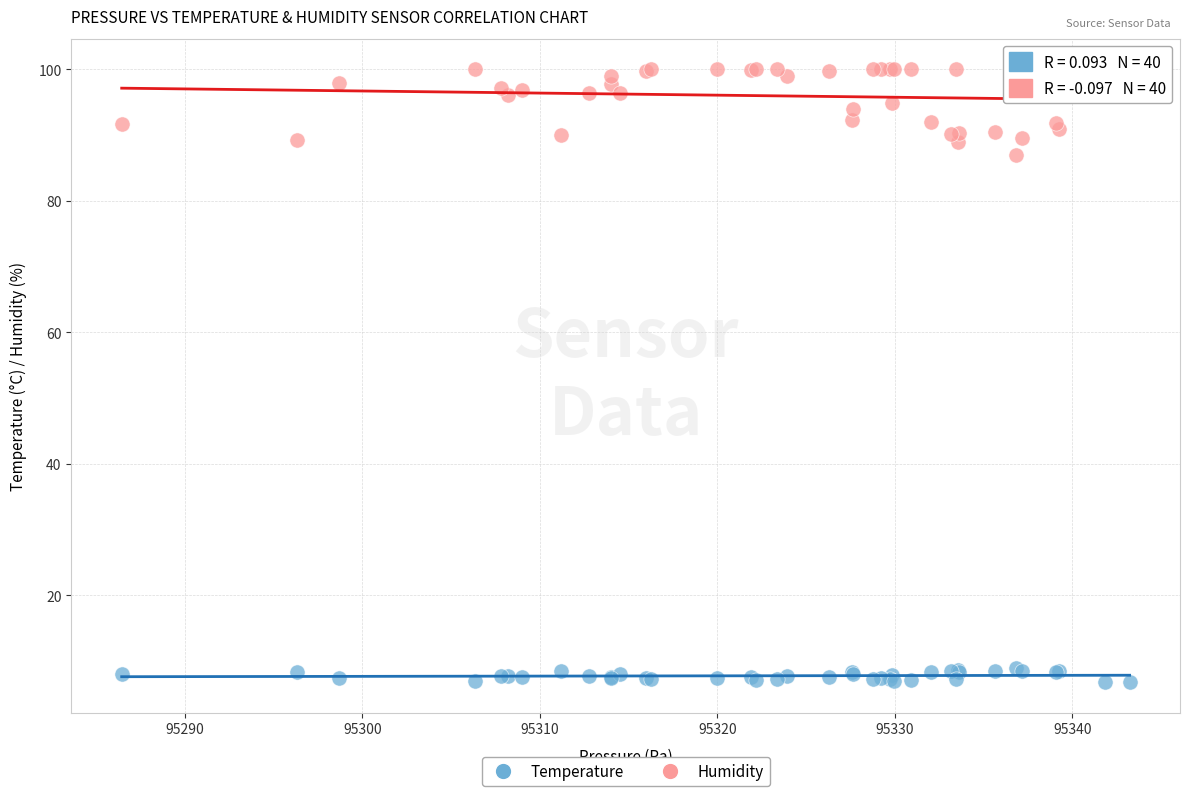

Which series has the largest Y range (max minus min)?

Humidity